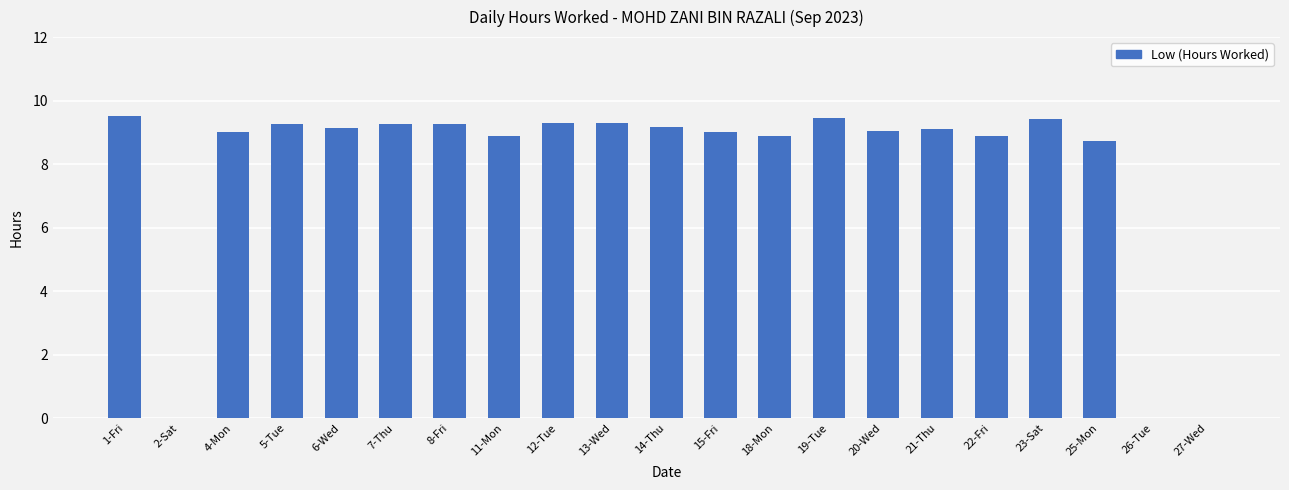

What is the maximum value shown in the chart?

9.5